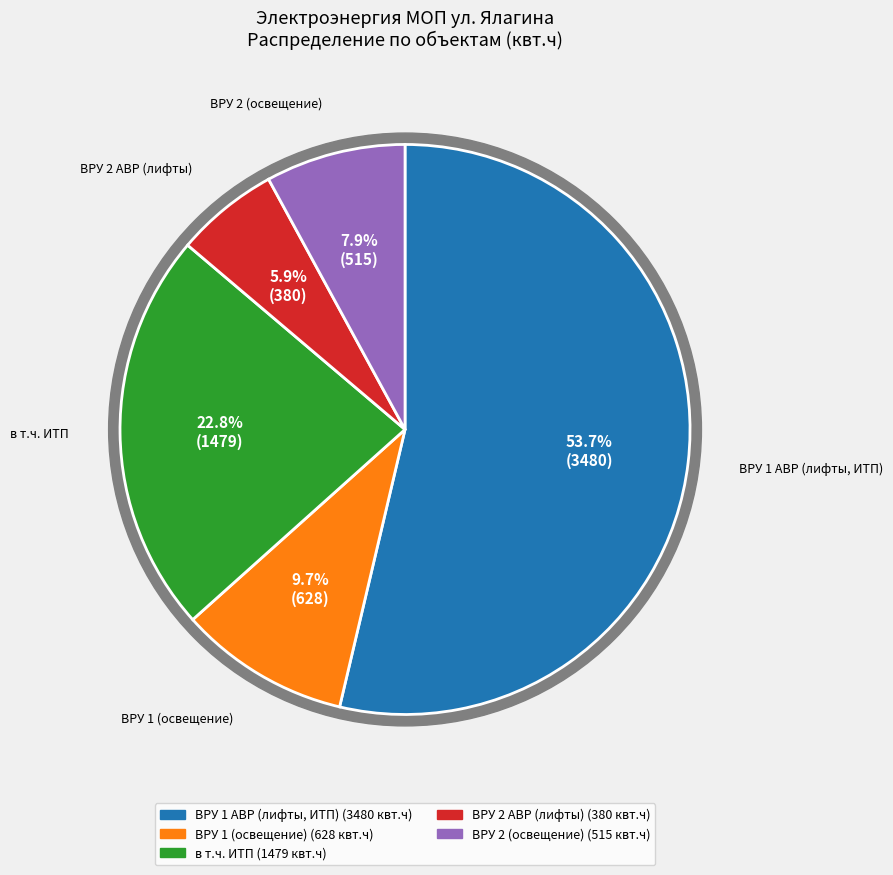

Is ВРУ 1 (освещение) the majority of the pie?

No